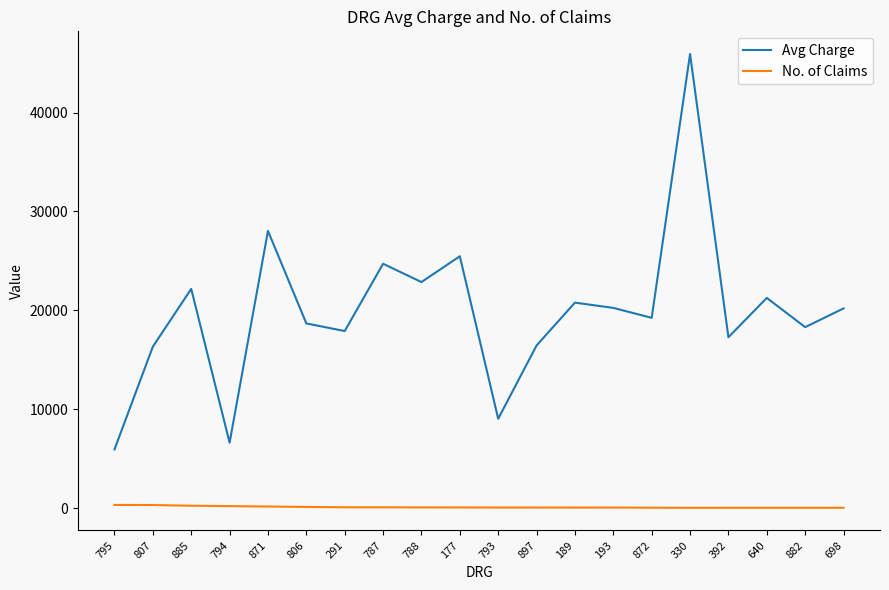

Which series has the widest spread of values?

Avg Charge